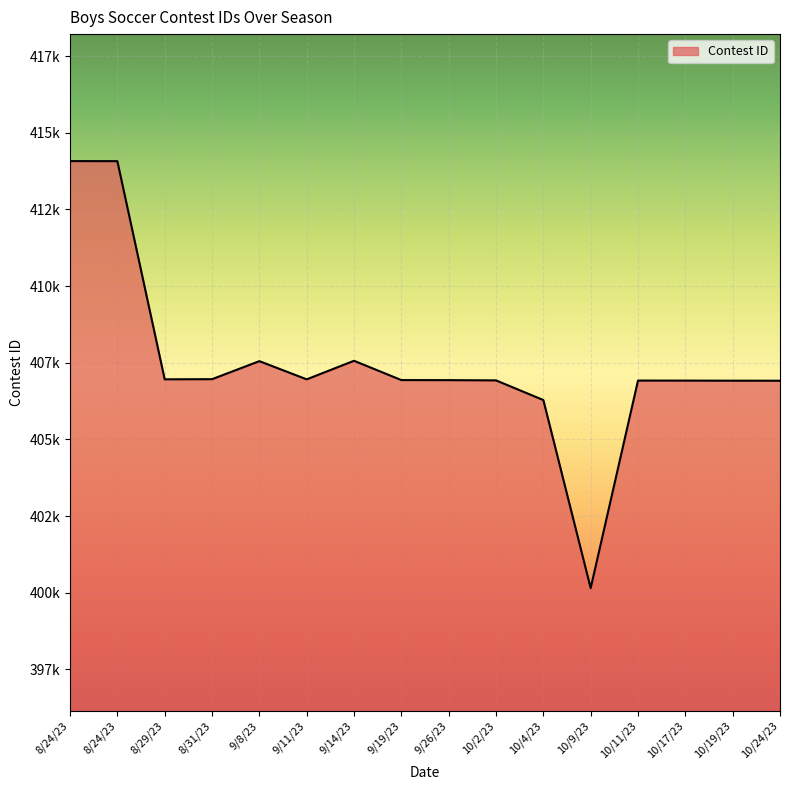

Rank the categories by value from lowest to highest.

10/9/23, 10/4/23, 10/24/23, 10/19/23, 10/17/23, 10/11/23, 10/2/23, 9/26/23, 9/19/23, 9/11/23, 8/29/23, 8/31/23, 9/8/23, 9/14/23, 8/24/23, 8/24/23